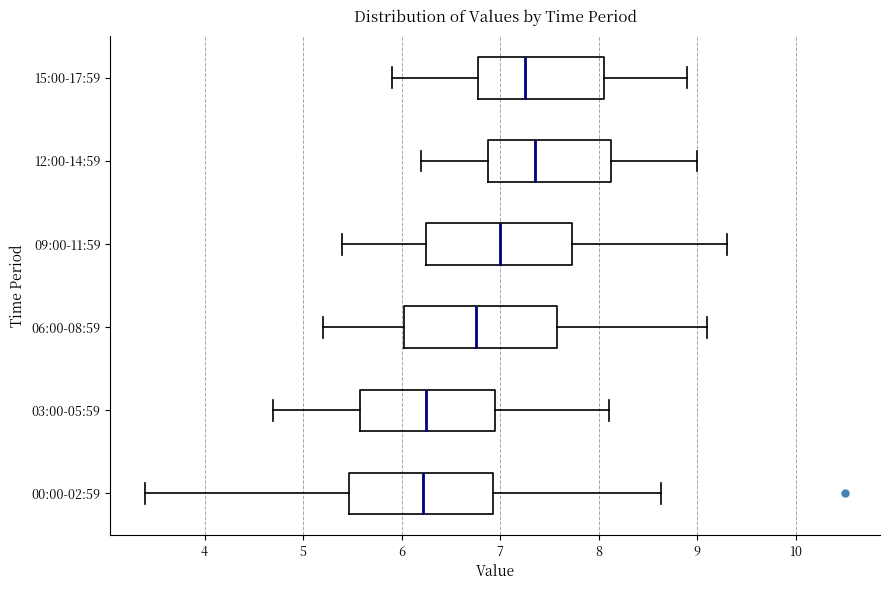

Reading bottom to top, transcribe this box plot: for each box, give where its median line is, the range the box spans, and where its two whiskers end, as read against the x-axis. The values are not printed on the chart, so give them approximately, as read against the axis.

00:00-02:59: median 6.2, box 5.5 to 6.9, whiskers 3.4 to 8.6
03:00-05:59: median 6.3, box 5.6 to 7.0, whiskers 4.7 to 8.1
06:00-08:59: median 6.8, box 6.0 to 7.6, whiskers 5.2 to 9.1
09:00-11:59: median 7.0, box 6.3 to 7.7, whiskers 5.4 to 9.3
12:00-14:59: median 7.4, box 6.9 to 8.1, whiskers 6.2 to 9.0
15:00-17:59: median 7.3, box 6.8 to 8.1, whiskers 5.9 to 8.9